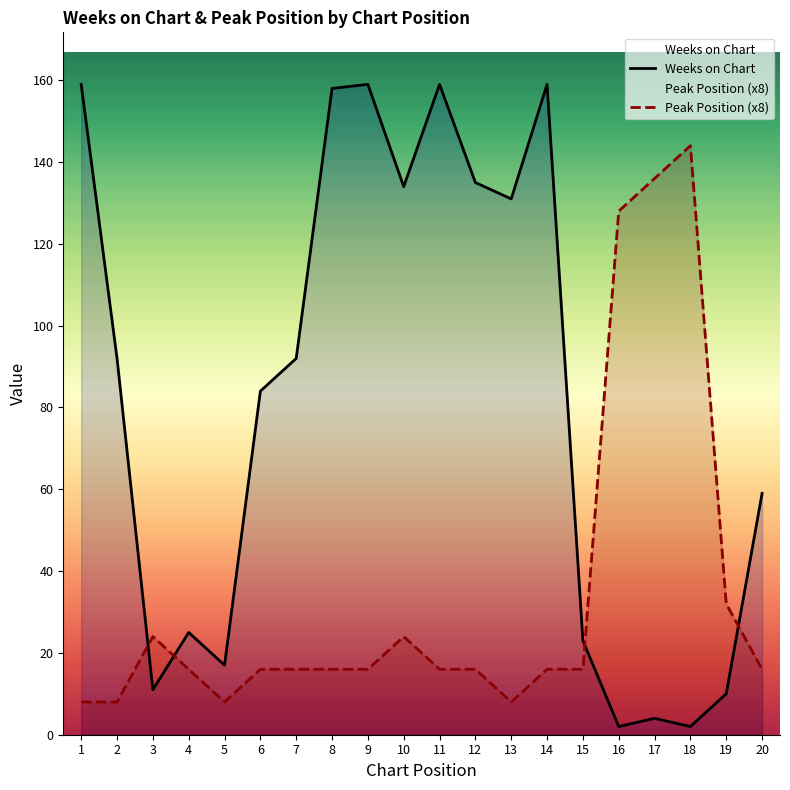

What is the average value of the Weeks on Chart series?

81